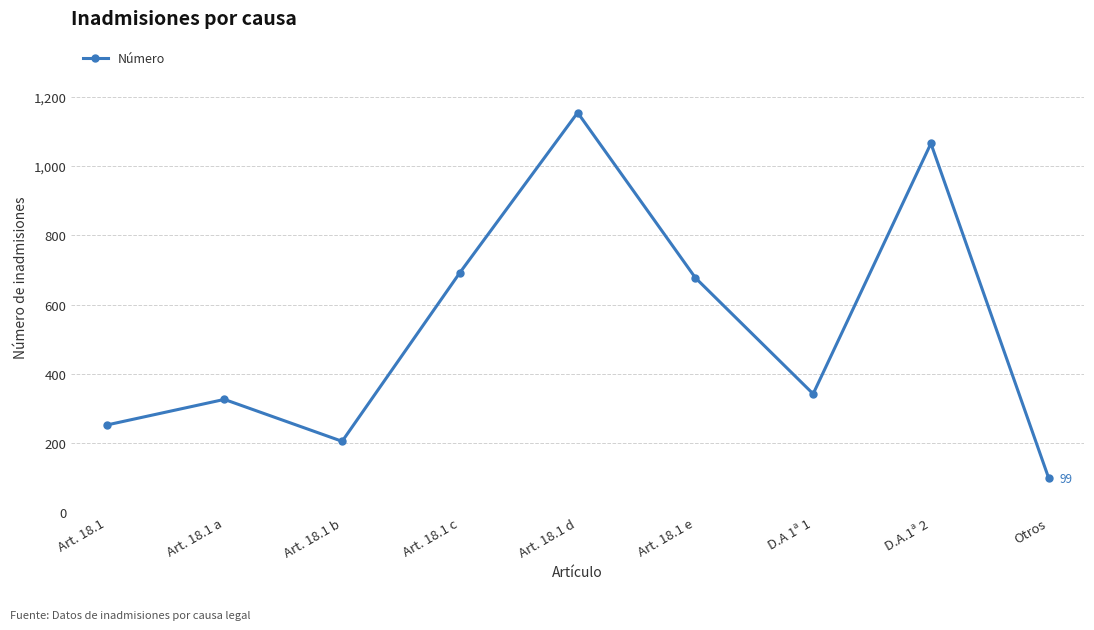

Which label corresponds to the largest value in the chart?

Art. 18.1 d